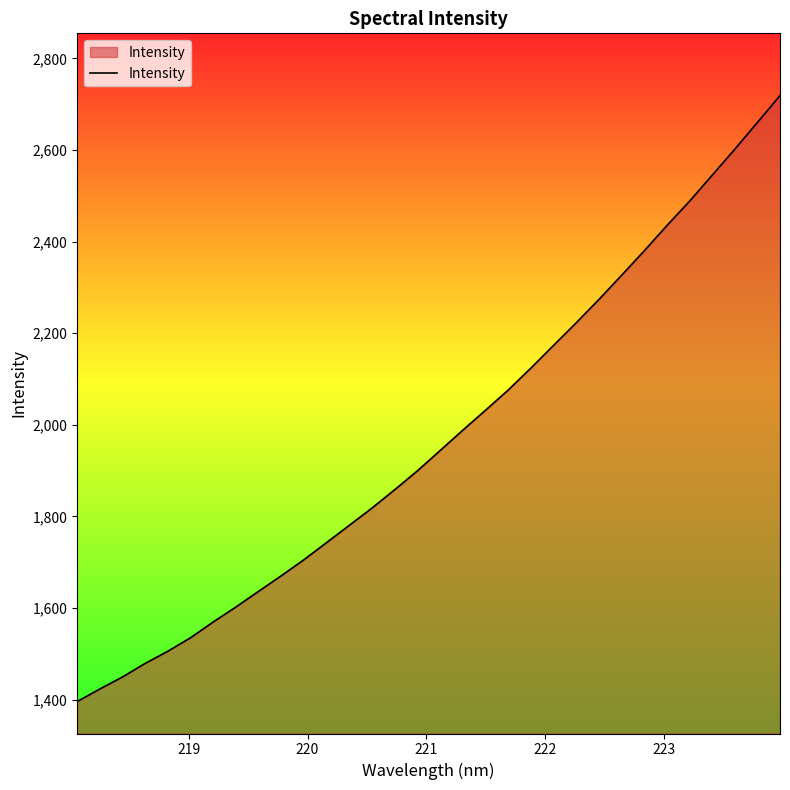

What is the greatest value displayed?

2718.7